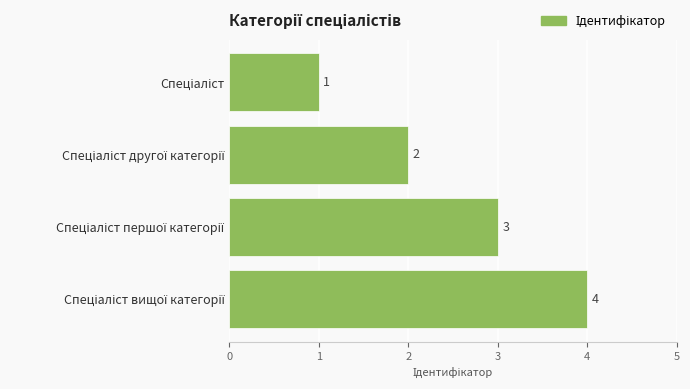

What is the difference between the second highest and minimum values?

2